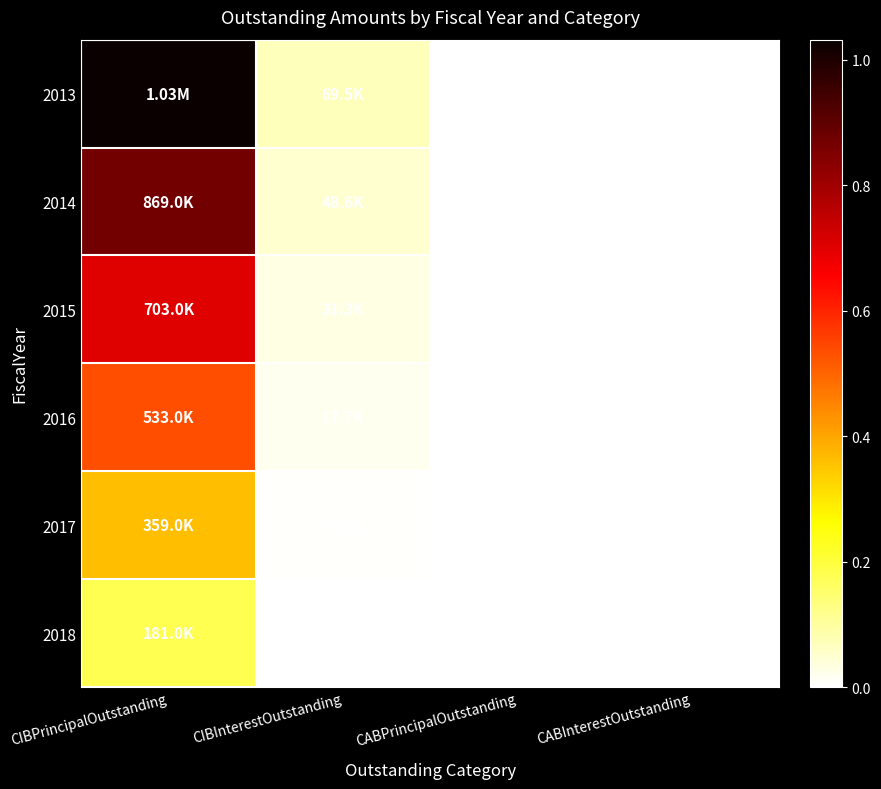

Rank the categories by 2016 value from lowest to highest.

CABPrincipalOutstanding, CABInterestOutstanding, CIBInterestOutstanding, CIBPrincipalOutstanding